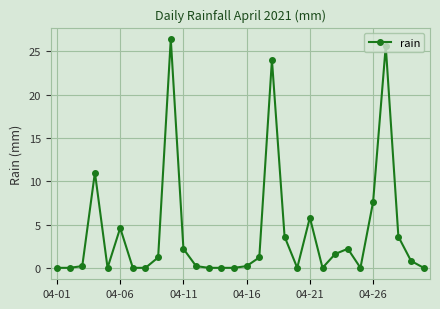

What is the maximum value shown in the chart?

26.4